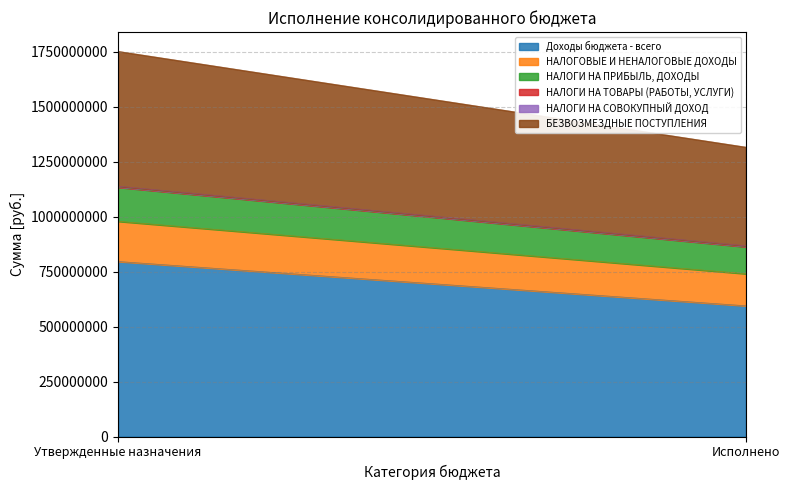

List the series in order of their peak value, lowest first.

НАЛОГИ НА ТОВАРЫ (РАБОТЫ, УСЛУГИ), НАЛОГИ НА СОВОКУПНЫЙ ДОХОД, НАЛОГИ НА ПРИБЫЛЬ, ДОХОДЫ, НАЛОГОВЫЕ И НЕНАЛОГОВЫЕ ДОХОДЫ, БЕЗВОЗМЕЗДНЫЕ ПОСТУПЛЕНИЯ, Доходы бюджета - всего